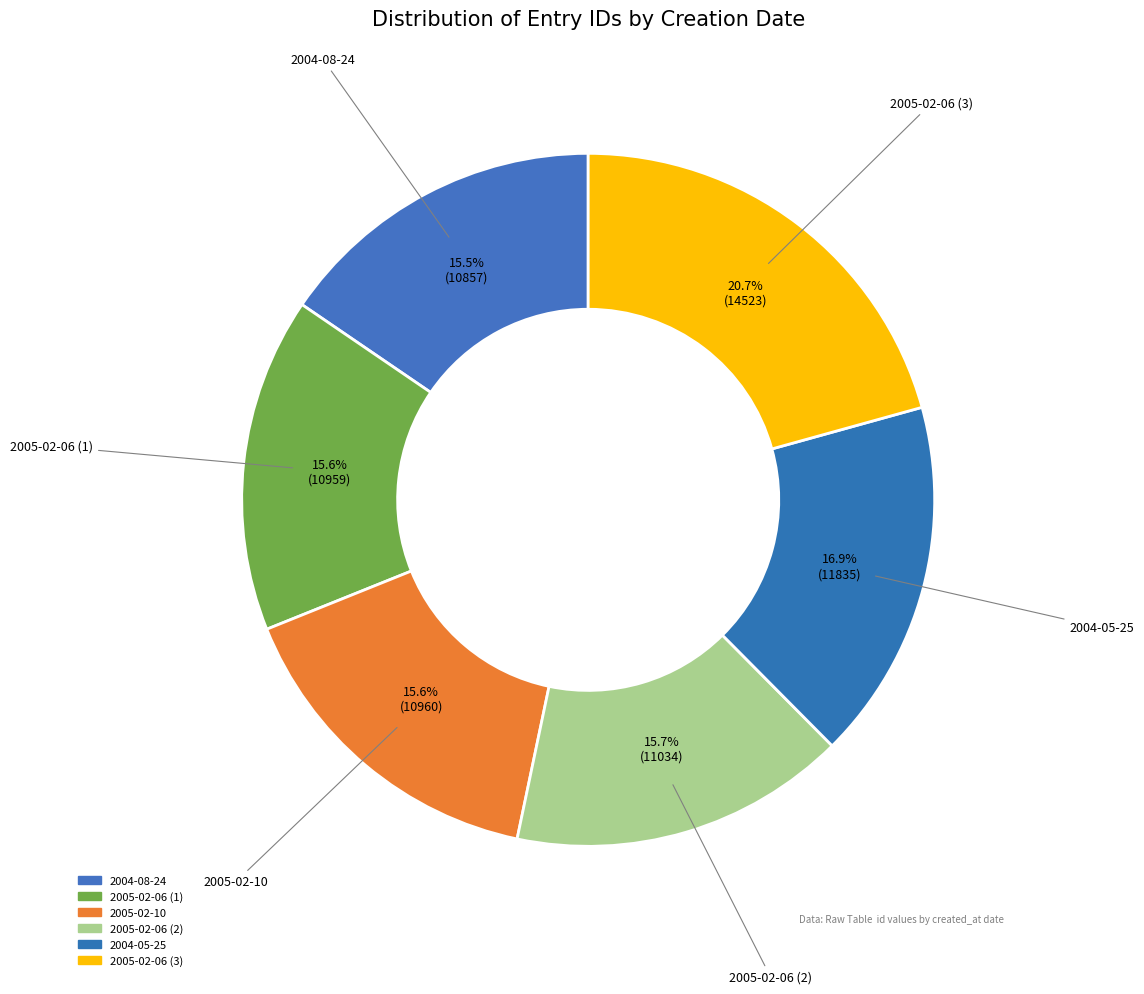

What percentage is the 2005-02-06 (3) slice, to the nearest percent?

21%